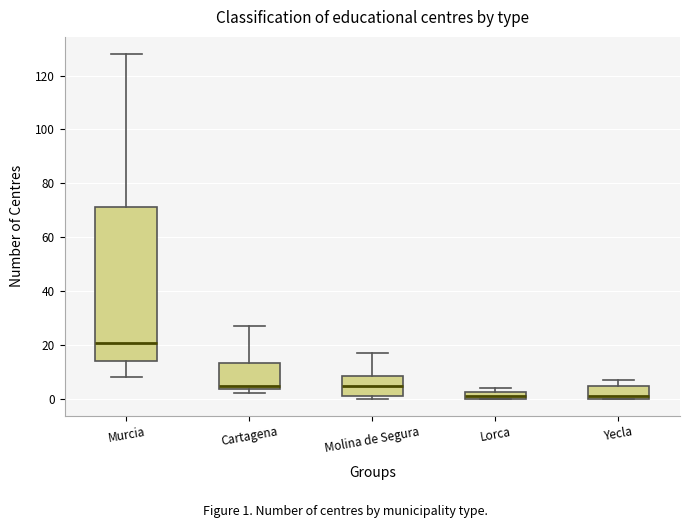

Where is the upper edge of the box for Lorca on the y-axis? The values are not printed on the chart, so give them approximately, as read against the axis.

2